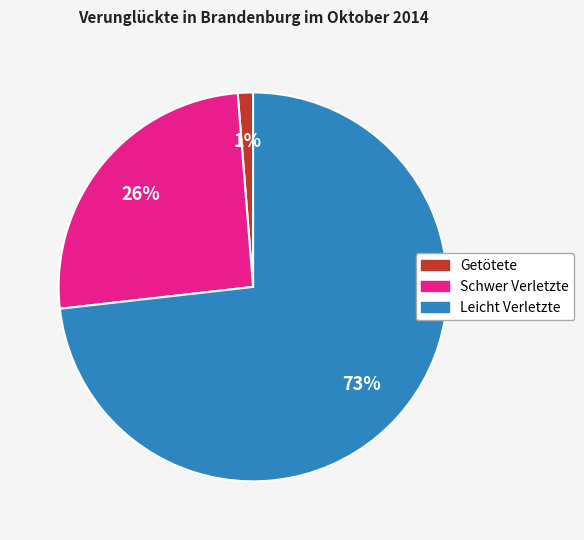

Do Leicht Verletzte and Getötete together represent more than half of the pie?

Yes